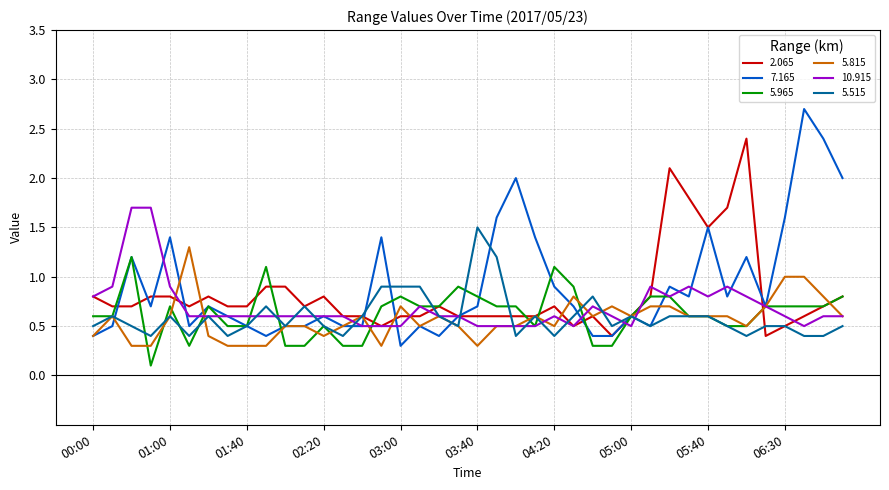

Which series has the widest spread of values?

7.165